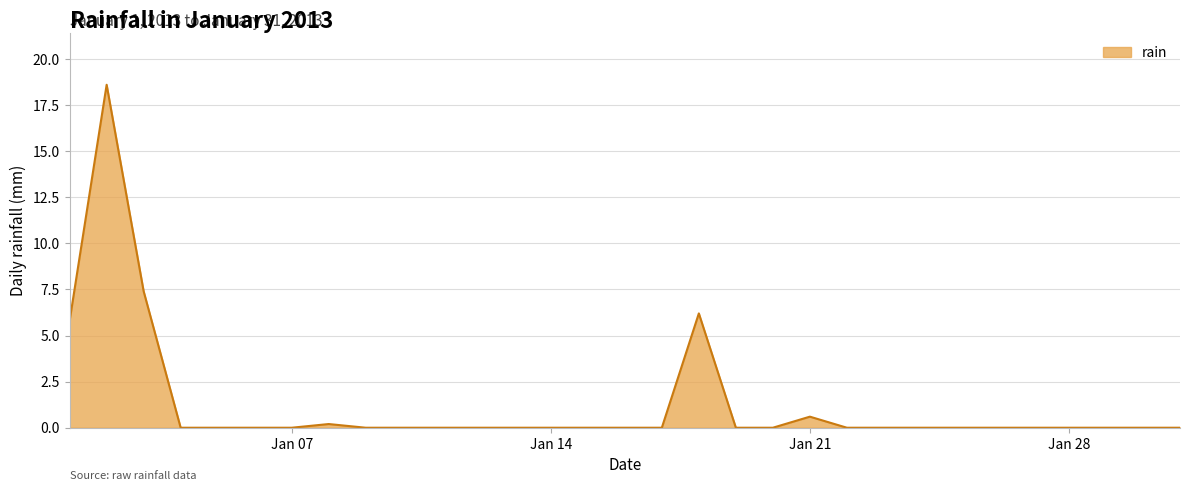

What is the greatest value displayed?

18.6